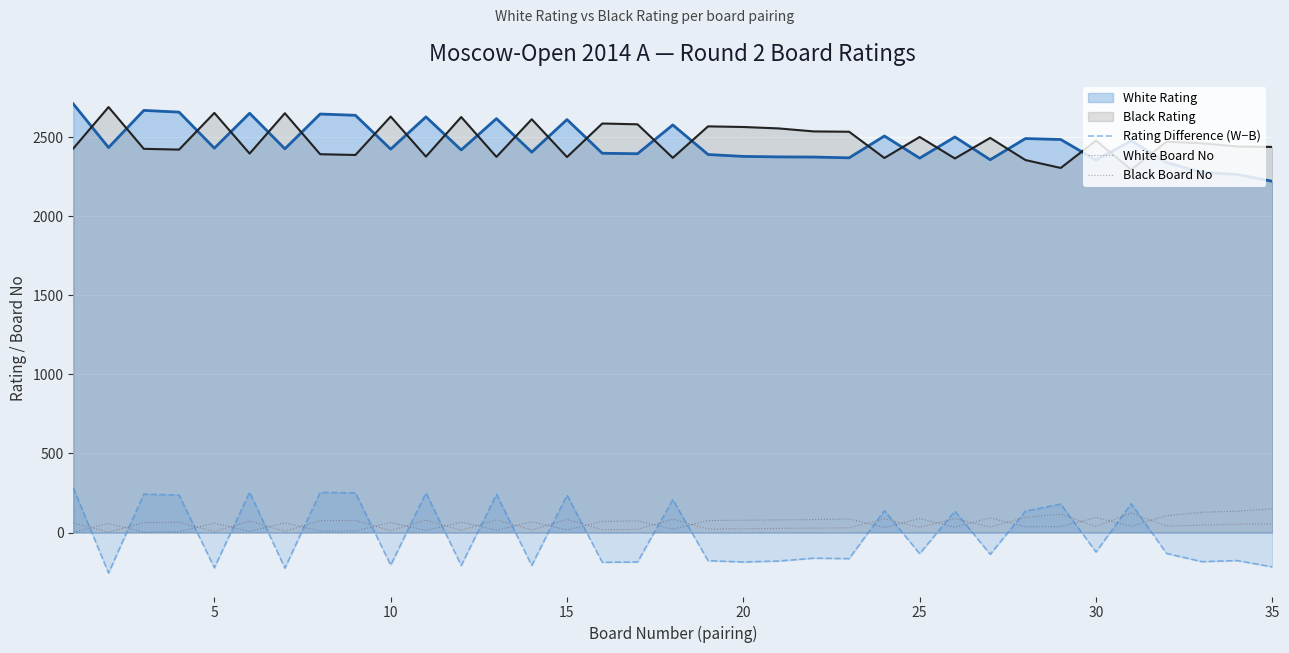

What is the maximum value shown in the chart?

2710